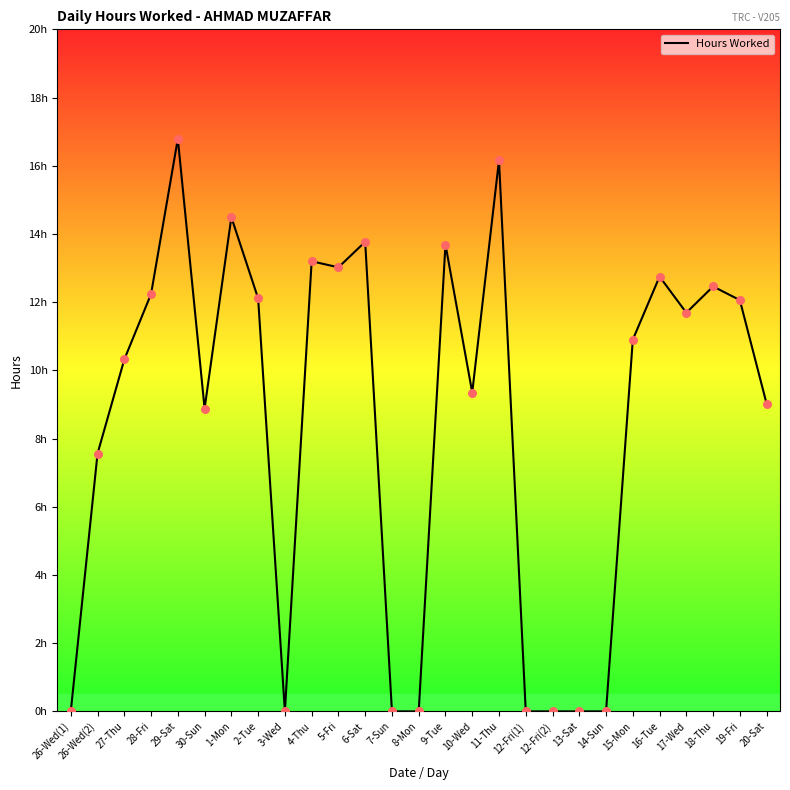

What is the change in value from 29-Sat to 7-Sun?

-16.8